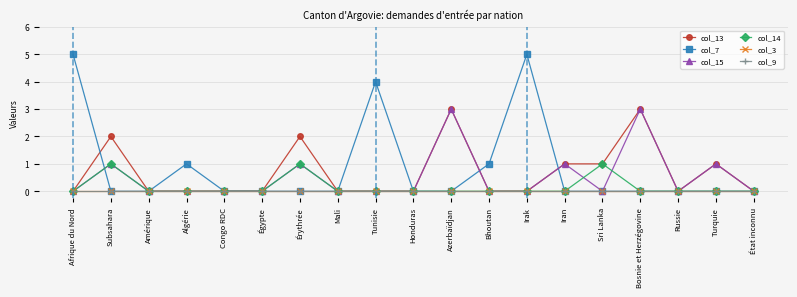

How many lines are shown in the chart?

6